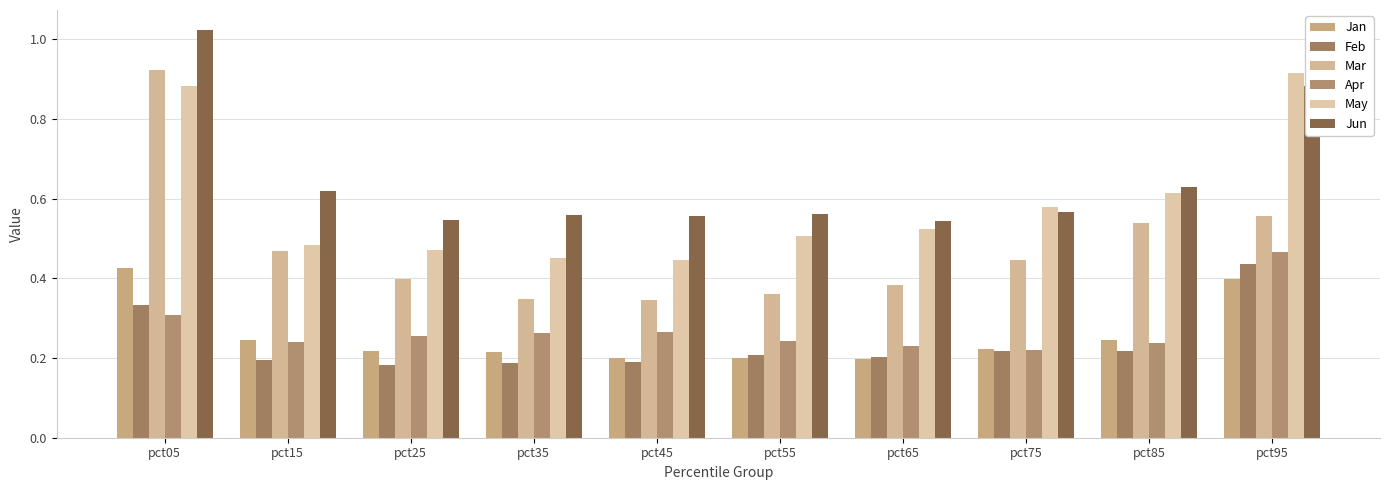

Count the number of data series in this chart.

6